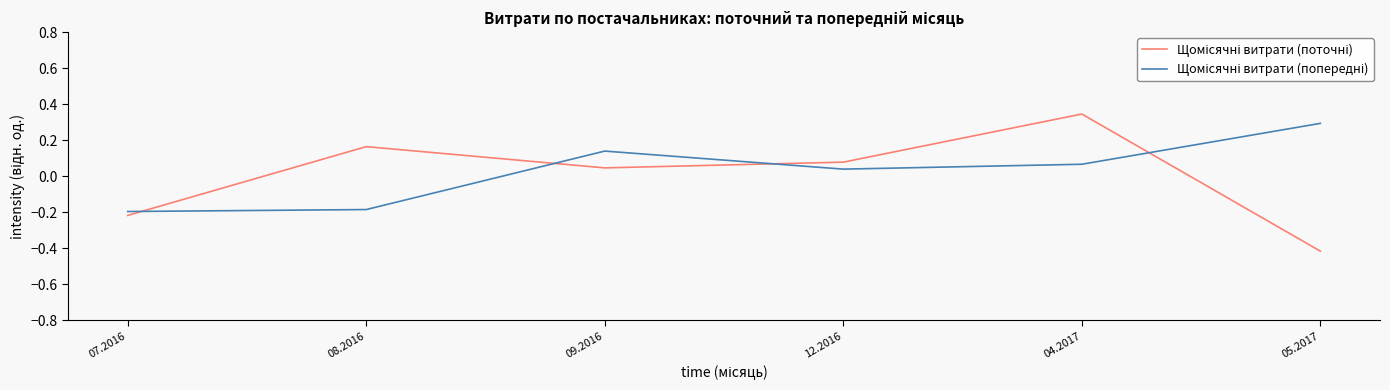

What is the total value across all series at 04.2017?

0.4